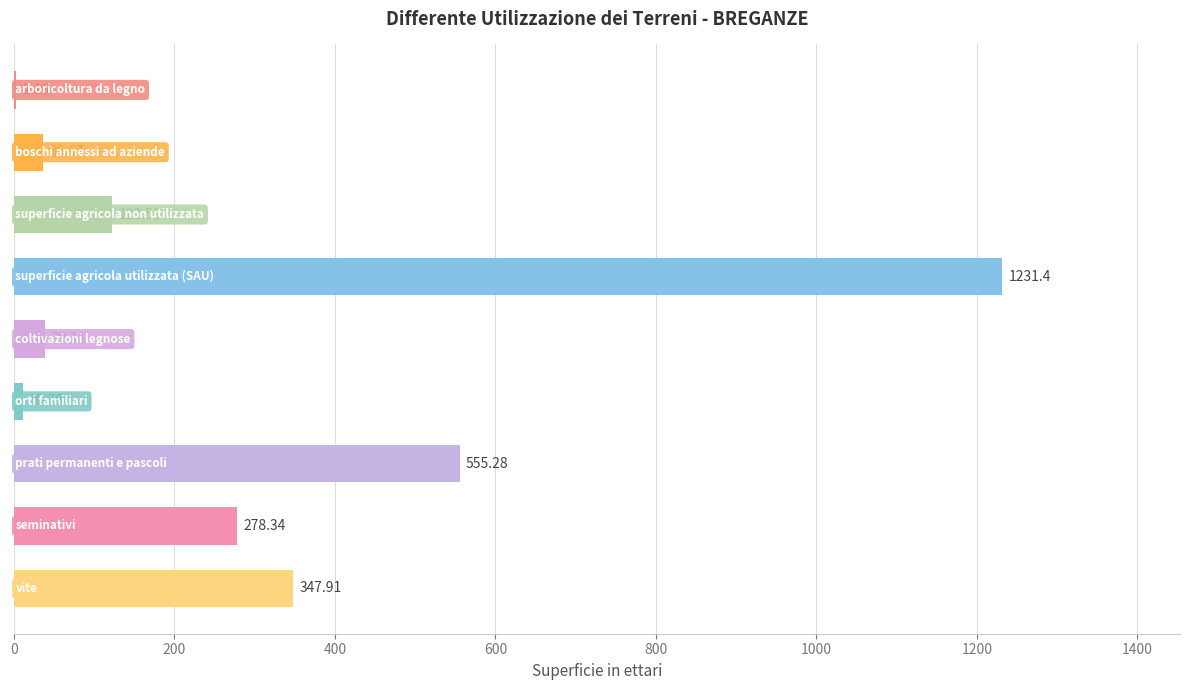

What is the average value?

291.6